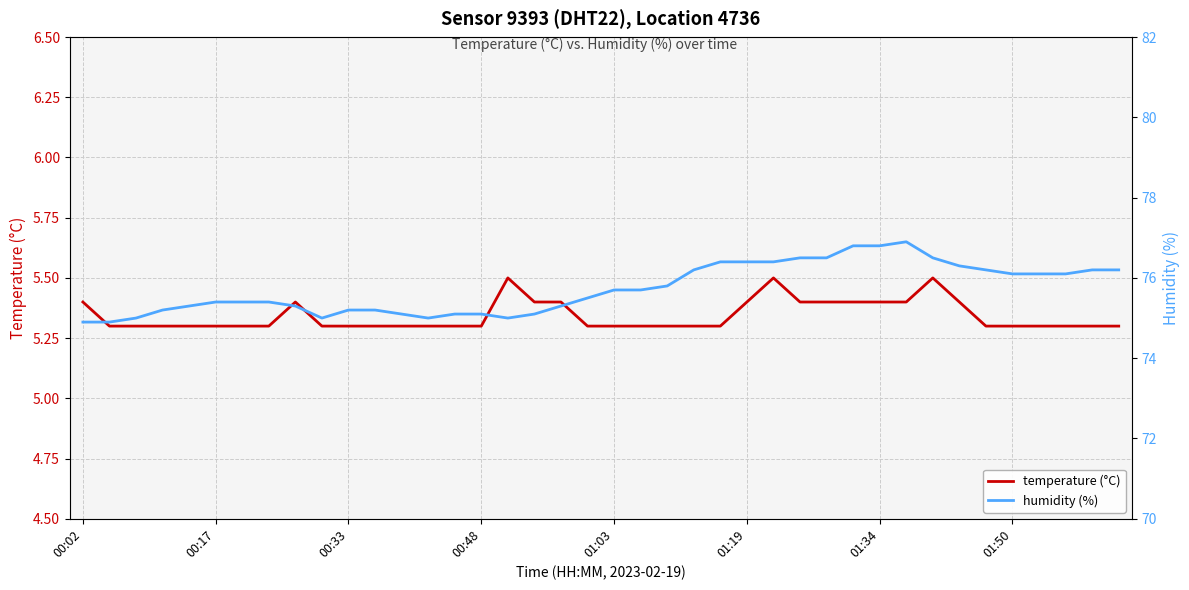

Reading left to right, what are all the values shown in this chart?

temperature (°C): 5.4	5.3	5.3	5.3	5.3	5.3	5.3	5.3	5.4	5.3	5.3	5.3	5.3	5.3	5.3	5.3	5.5	5.4	5.4	5.3	5.3	5.3	5.3	5.3	5.3	5.4	5.5	5.4	5.4	5.4	5.4	5.4	5.5	5.4	5.3	5.3	5.3	5.3	5.3	5.3
humidity (%): 74.9	74.9	75.0	75.2	75.3	75.4	75.4	75.4	75.3	75.0	75.2	75.2	75.1	75.0	75.1	75.1	75.0	75.1	75.3	75.5	75.7	75.7	75.8	76.2	76.4	76.4	76.4	76.5	76.5	76.8	76.8	76.9	76.5	76.3	76.2	76.1	76.1	76.1	76.2	76.2